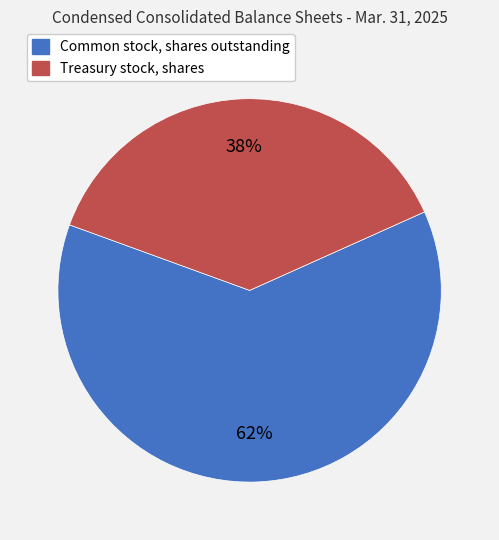

Which slice is the smallest?

Treasury stock, shares